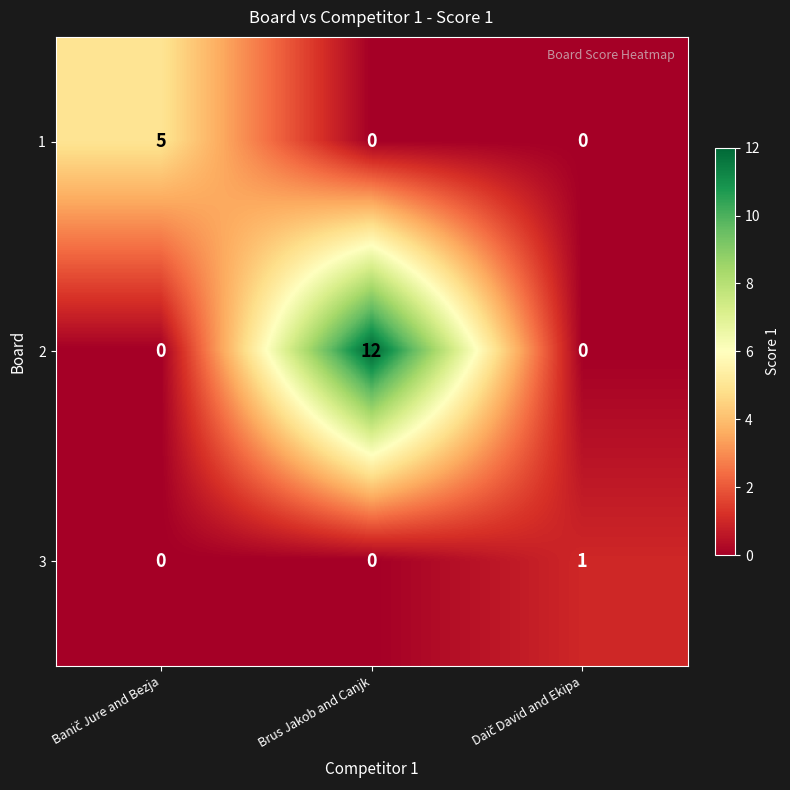

The 2 series shows 5 at Brus Jakob and Canjk. True or false?

False